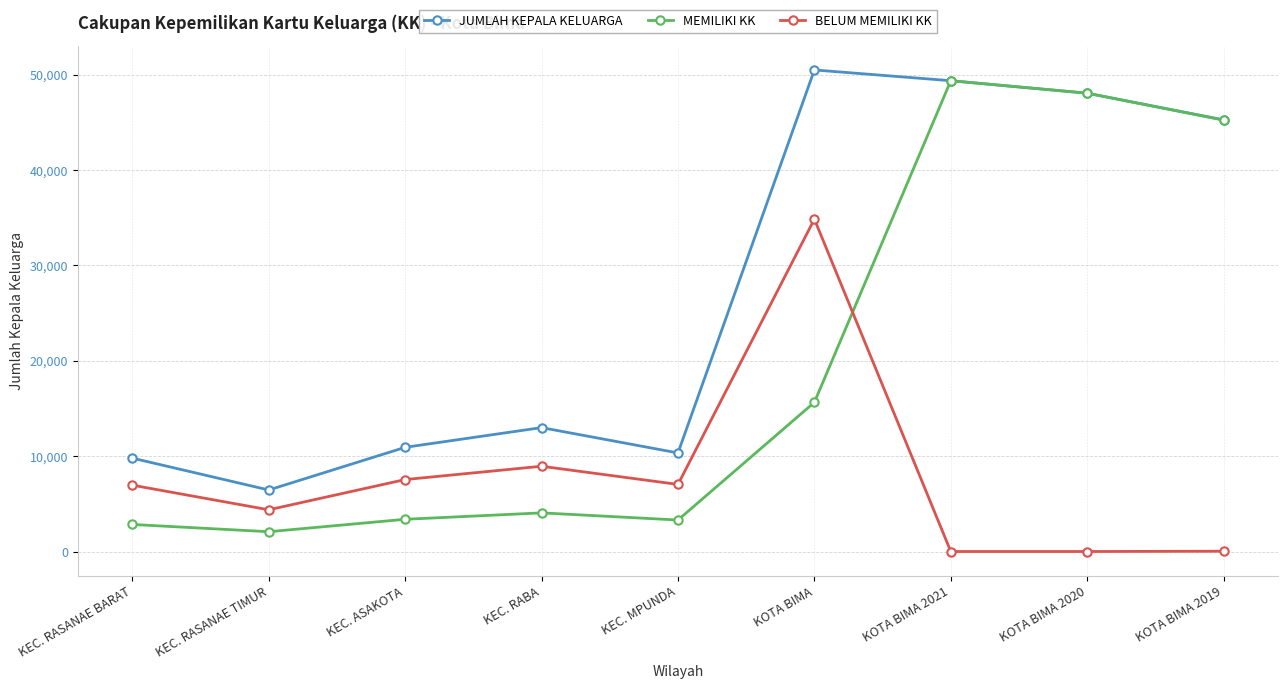

True or false: JUMLAH KEPALA KELUARGA and BELUM MEMILIKI KK cross at least once.

False